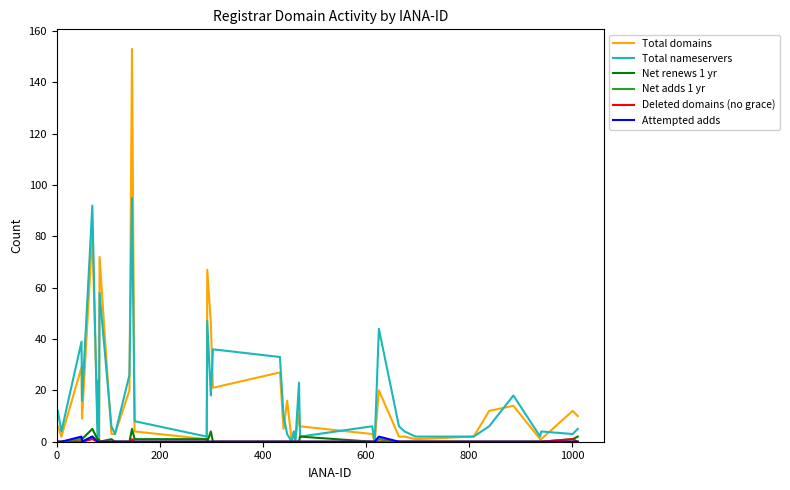

Which series has the largest range (max minus min)?

Total domains